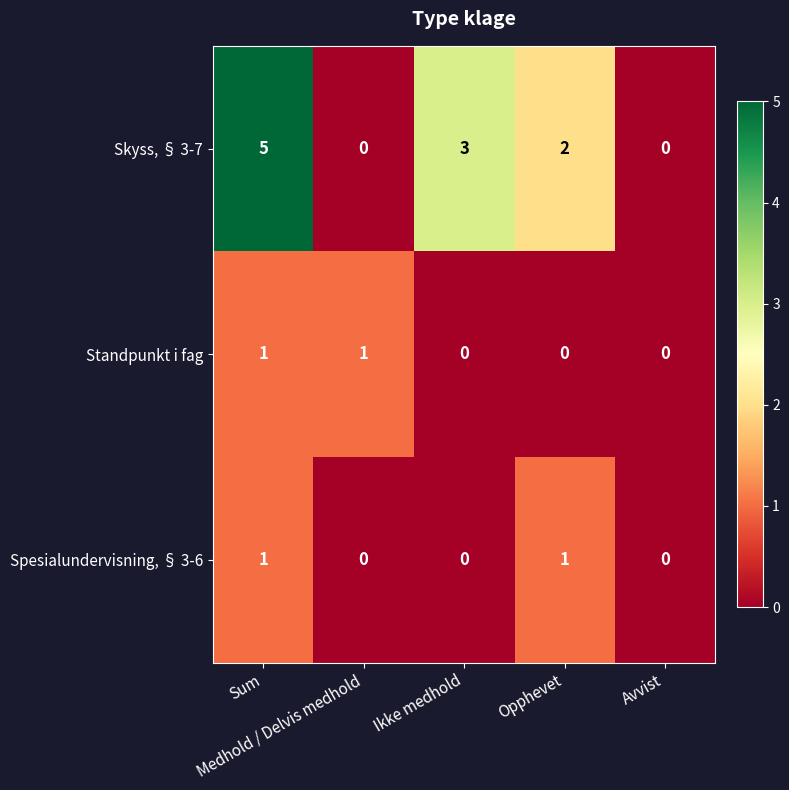

Which series has the largest total across all categories?

Skyss, § 3-7